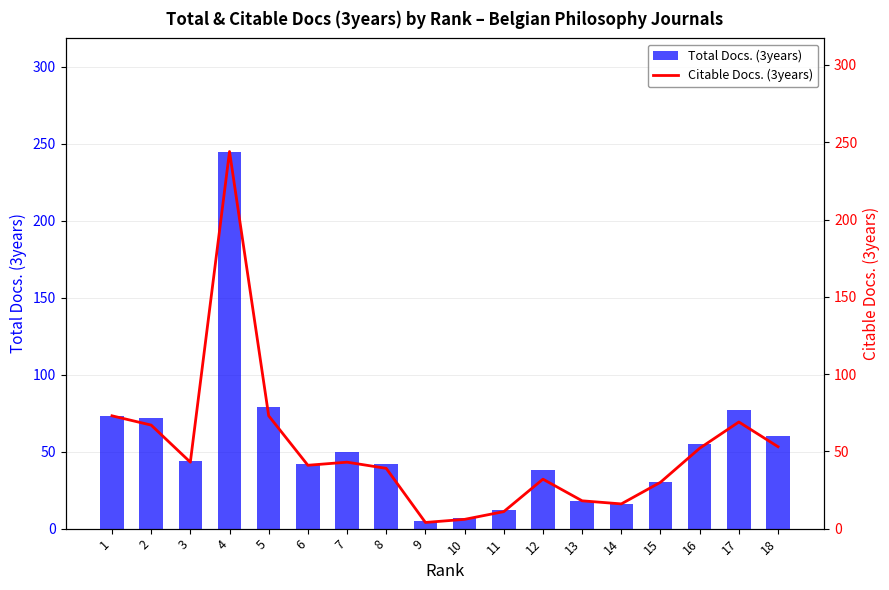

What is the sum of the Total Docs. (3years) values at 18 and 3?

104